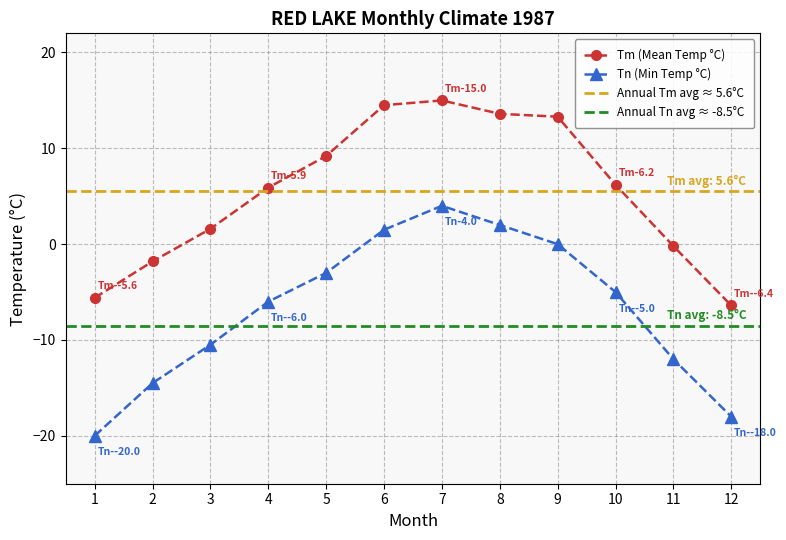

True or false: Tn has more than 0 points higher than both neighbors.

True